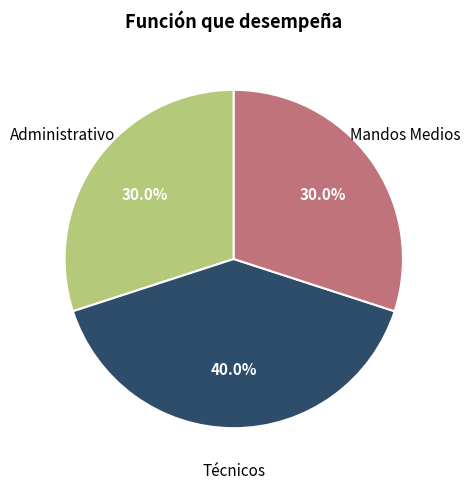

Is there a majority slice in this chart?

No